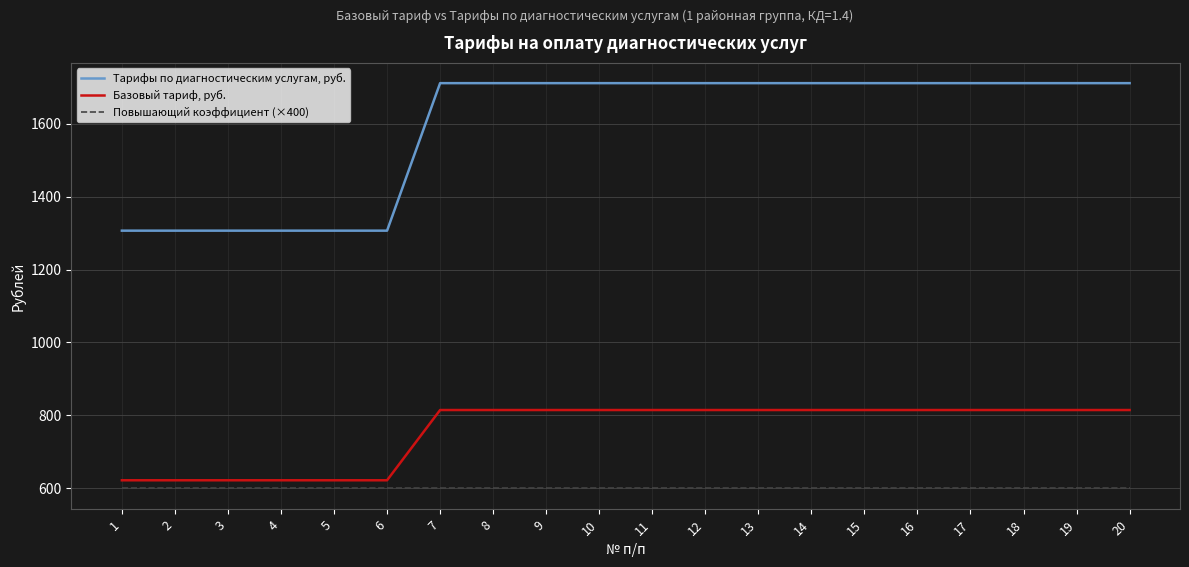

List the series in order of their overall mean, highest first.

Тарифы по диагностическим услугам, руб., Базовый тариф, руб., Повышающий коэффициент (×400)